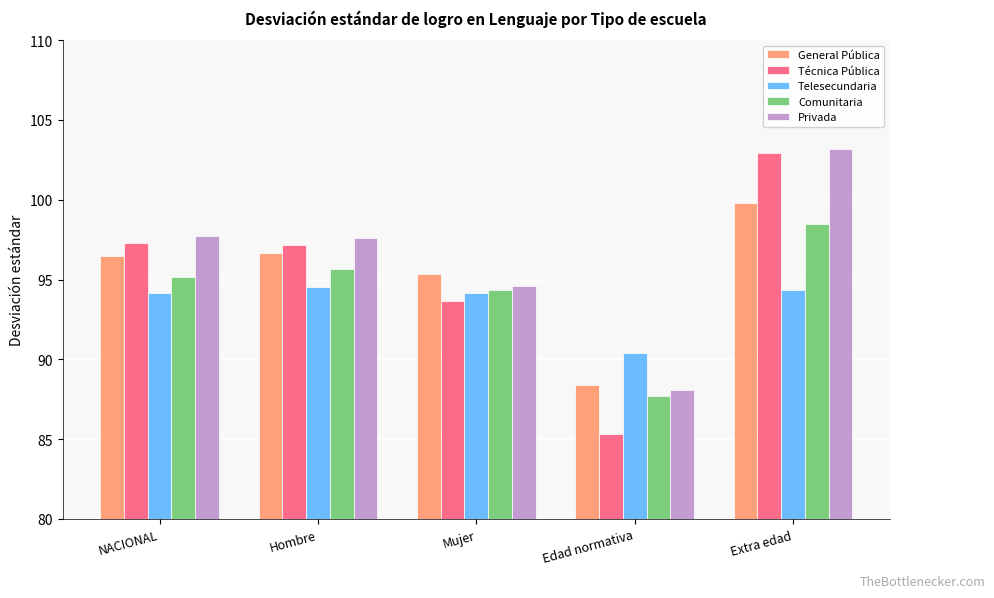

At which category is the sum across all series the highest?

Extra edad